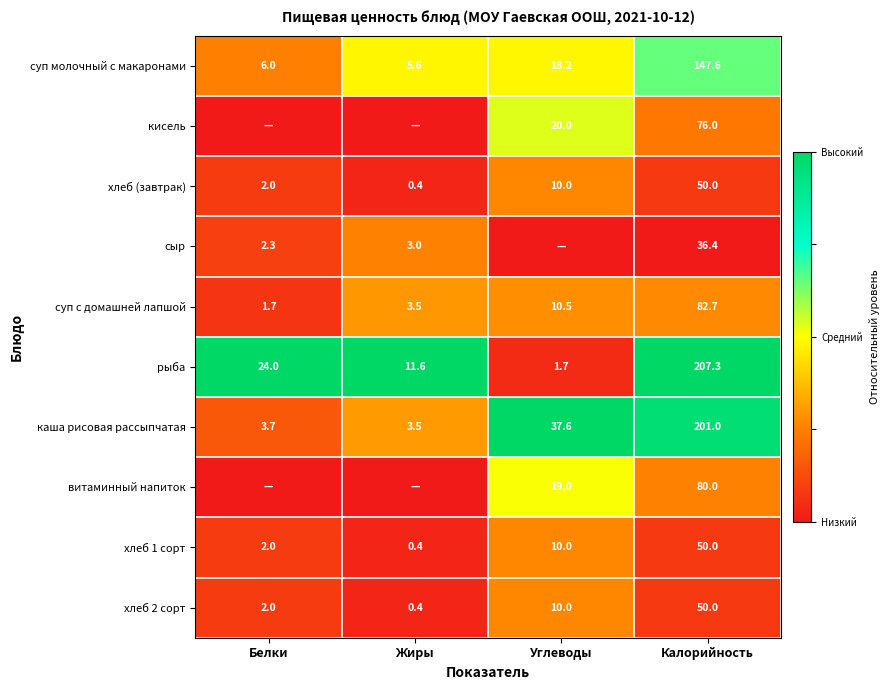

List the labels in order of хлеб 2 сорт value, largest first.

Калорийность, Углеводы, Белки, Жиры